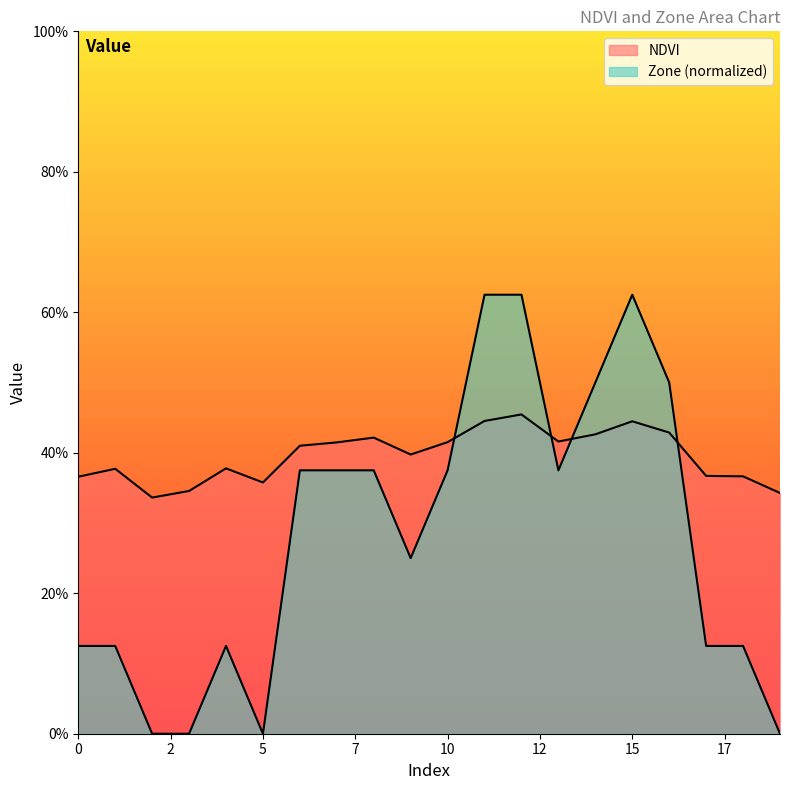

At which category is the sum across all series the highest?

12